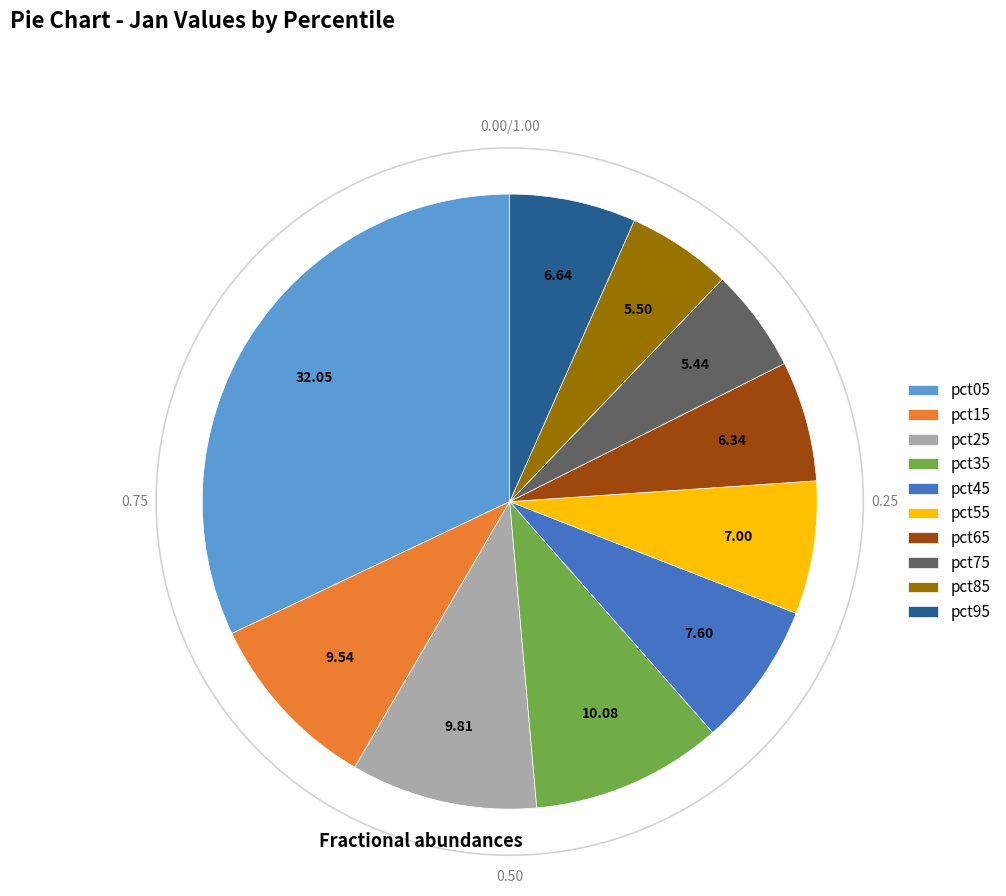

Count the number of slices in the pie.

10